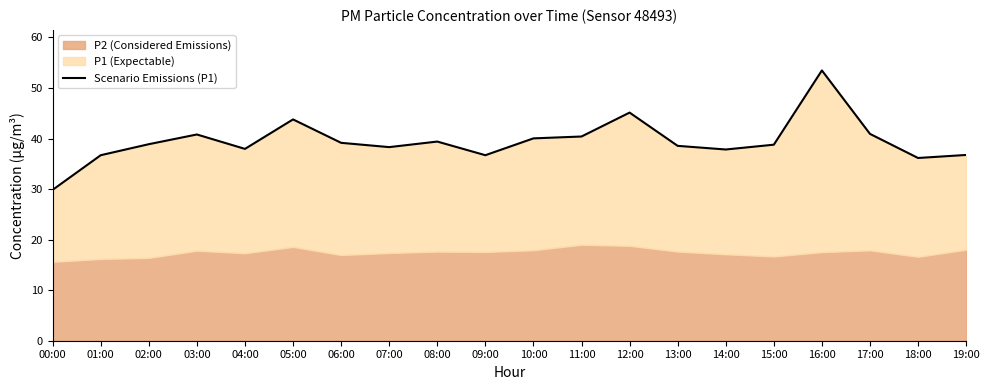

Reading left to right, list all the values displayed in this chart.

00:00=29.9	01:00=36.7	02:00=38.9	03:00=40.8	04:00=38.0	05:00=43.8	06:00=39.1	07:00=38.3	08:00=39.4	09:00=36.7	10:00=40.0	11:00=40.4	12:00=45.1	13:00=38.5	14:00=37.8	15:00=38.8	16:00=53.5	17:00=40.9	18:00=36.1	19:00=36.8